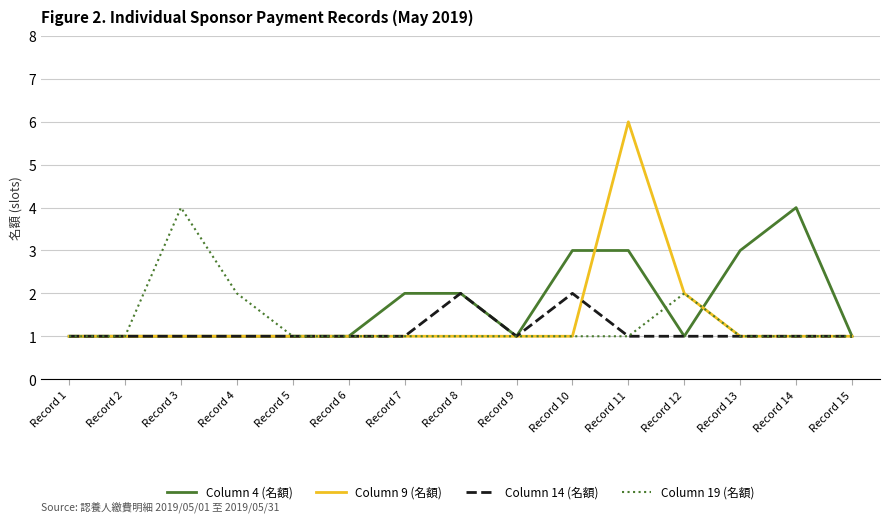

Which series has the largest total across all categories?

Column 4 (名額)